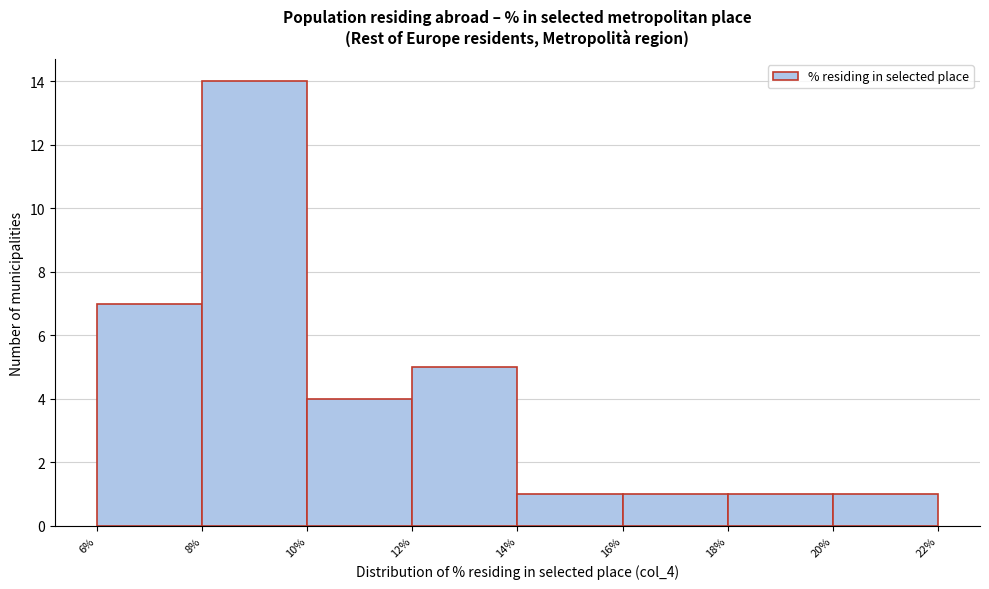

Reading left to right, list every bar in this chart as the range it spans on the x-axis followed by its height. The values are not printed on the chart, so give them approximately, as read against the axis.

6% to 8%: 7
8% to 10%: 14
10% to 12%: 4
12% to 14%: 5
14% to 16%: 1
16% to 18%: 1
18% to 20%: 1
20% to 22%: 1